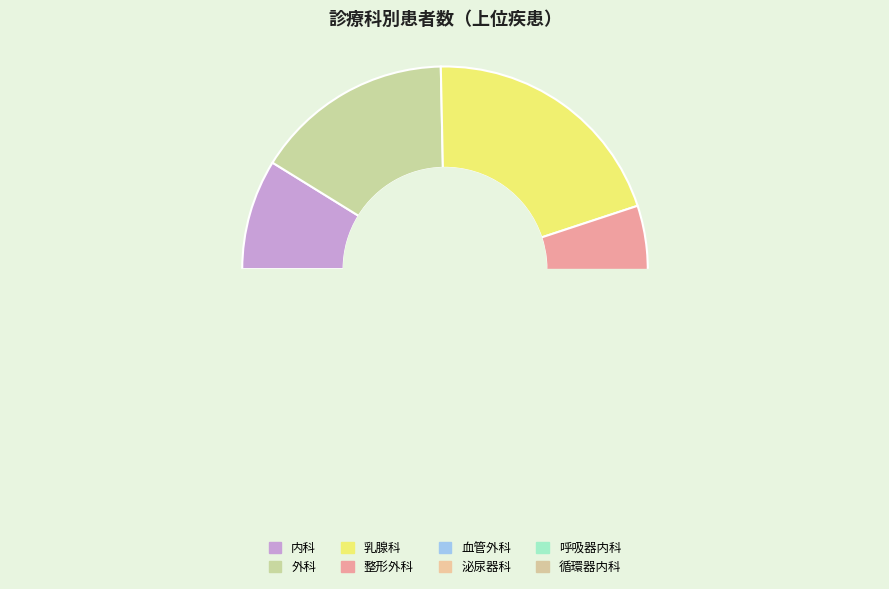

Is it true that 外科 is 16% of the pie?

True